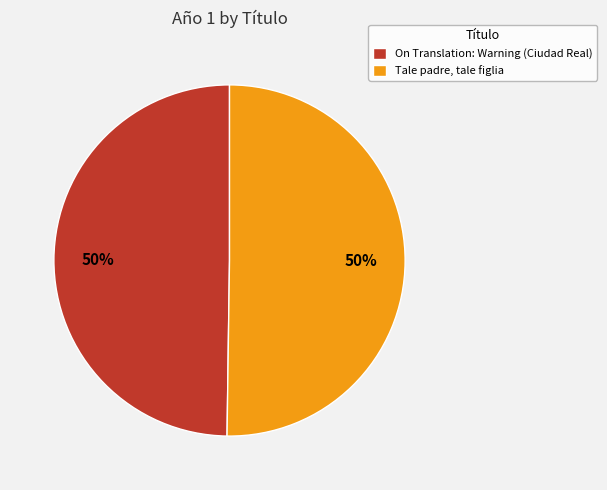

True or false: Tale padre, tale figlia accounts for 44% of the total.

False